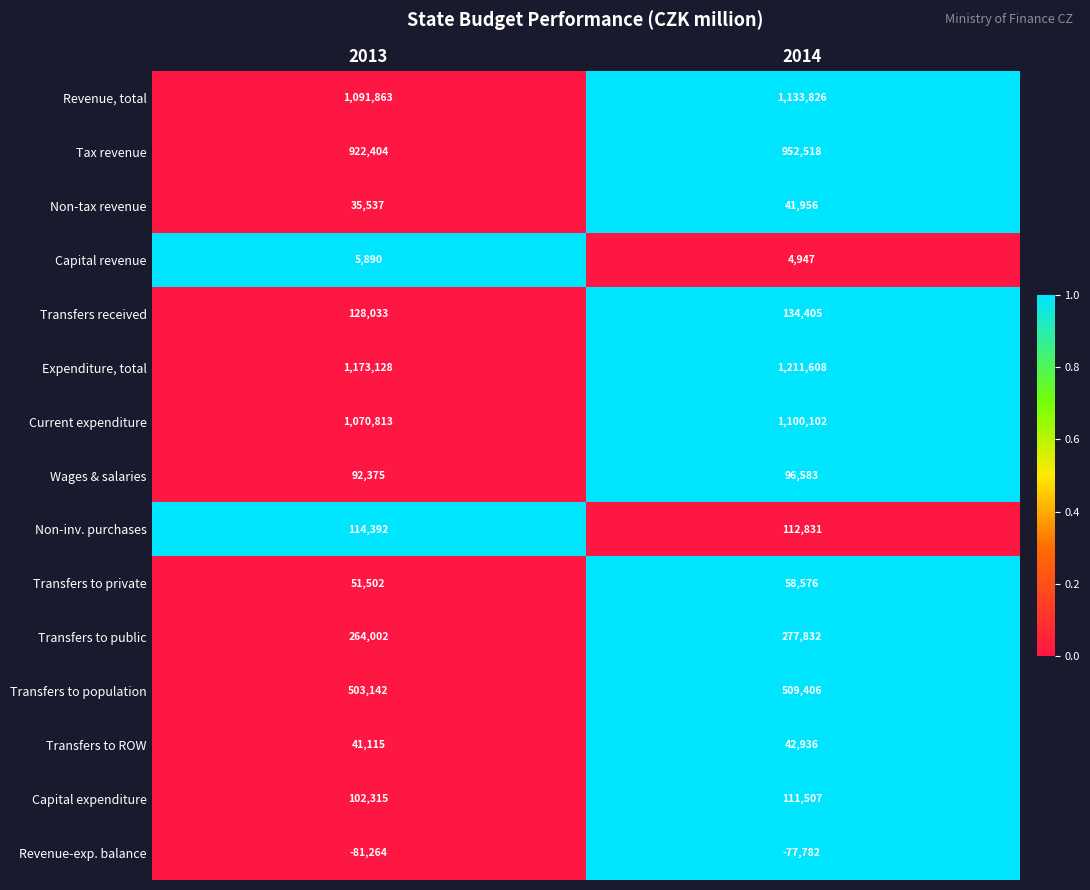

Rank the series at 2013 from highest to lowest value.

Expenditure, total, Revenue, total, Current expenditure, Tax revenue, Transfers to population, Transfers to public, Transfers received, Non-inv. purchases, Capital expenditure, Wages & salaries, Transfers to private, Transfers to ROW, Non-tax revenue, Capital revenue, Revenue-exp. balance